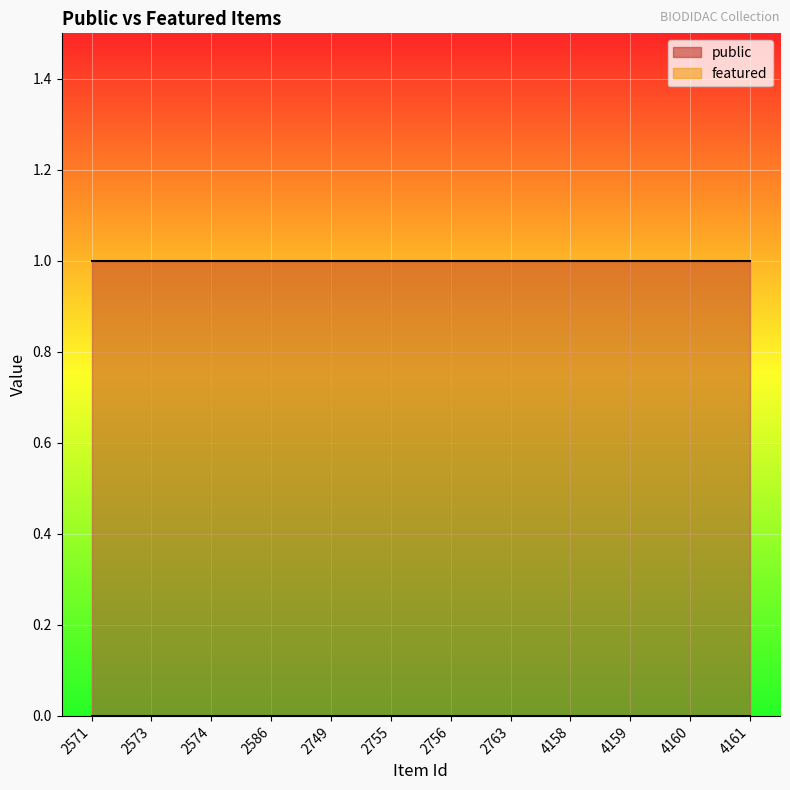

Reading left to right, transcribe all the data shown in this chart.

public: 2571=1	2573=1	2574=1	2586=1	2749=1	2755=1	2756=1	2763=1	4158=1	4159=1	4160=1	4161=1
featured: 2571=0	2573=0	2574=0	2586=0	2749=0	2755=0	2756=0	2763=0	4158=0	4159=0	4160=0	4161=0